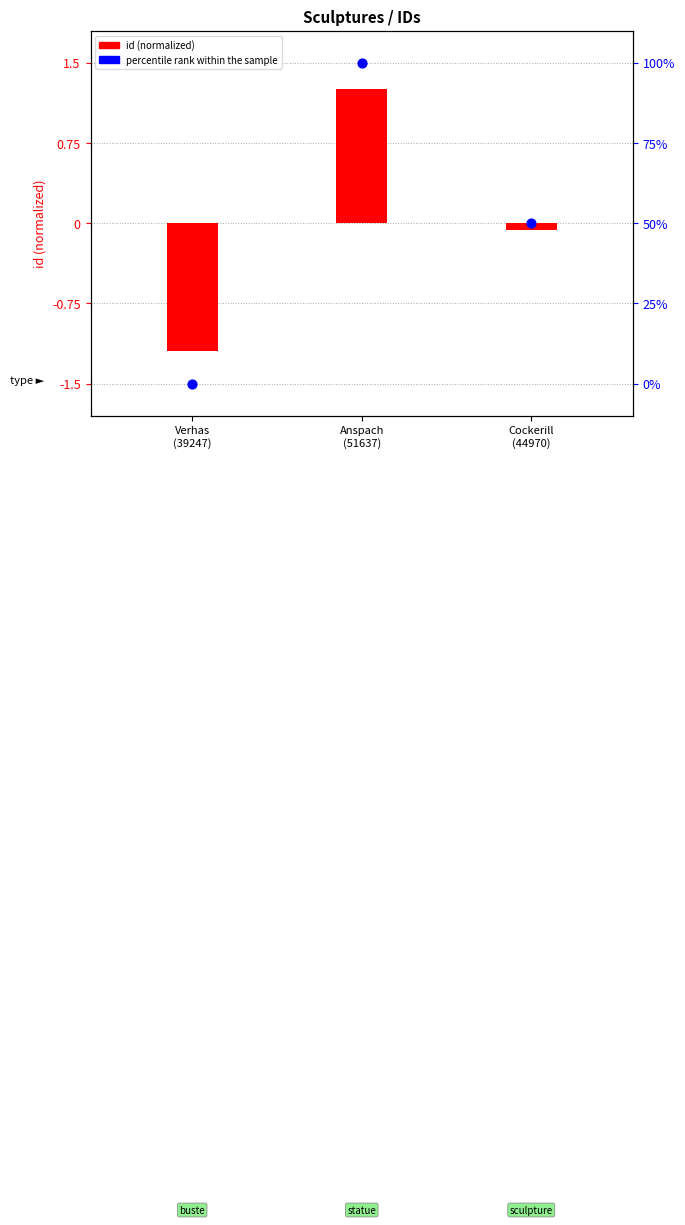

Which series has the largest total across all categories?

percentile rank within the sample